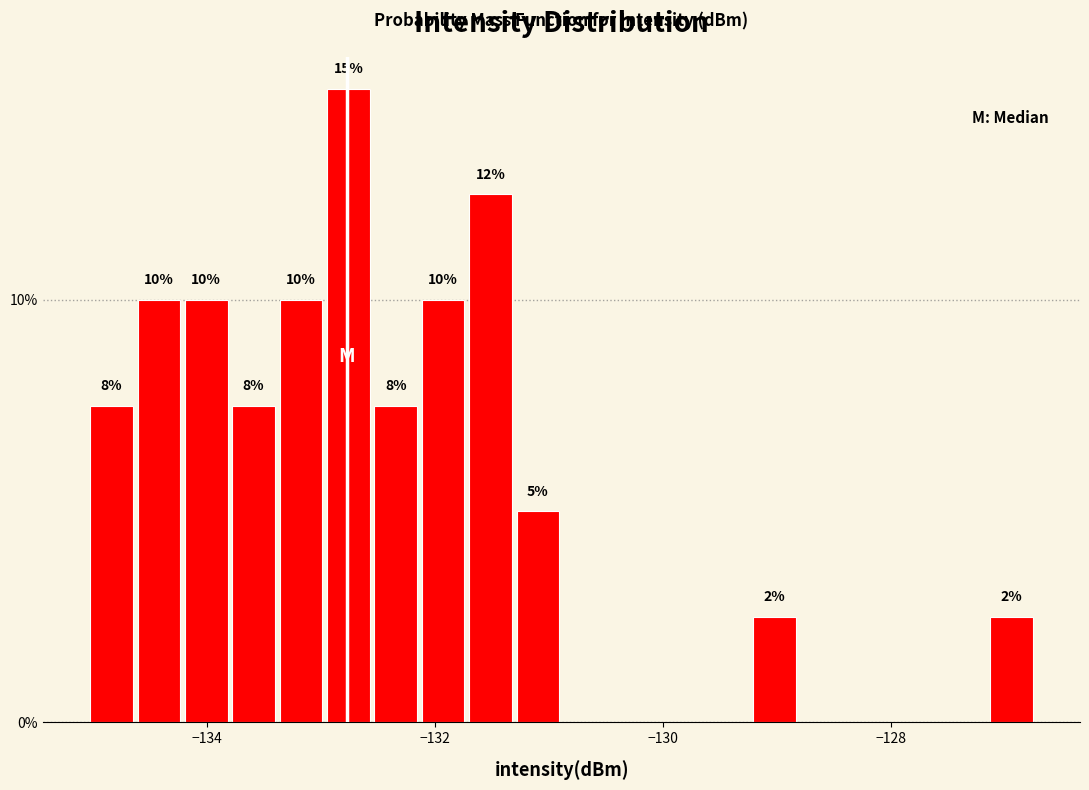

Read against the x-axis, roughly where is the centre of the tallest bar?

-132.8